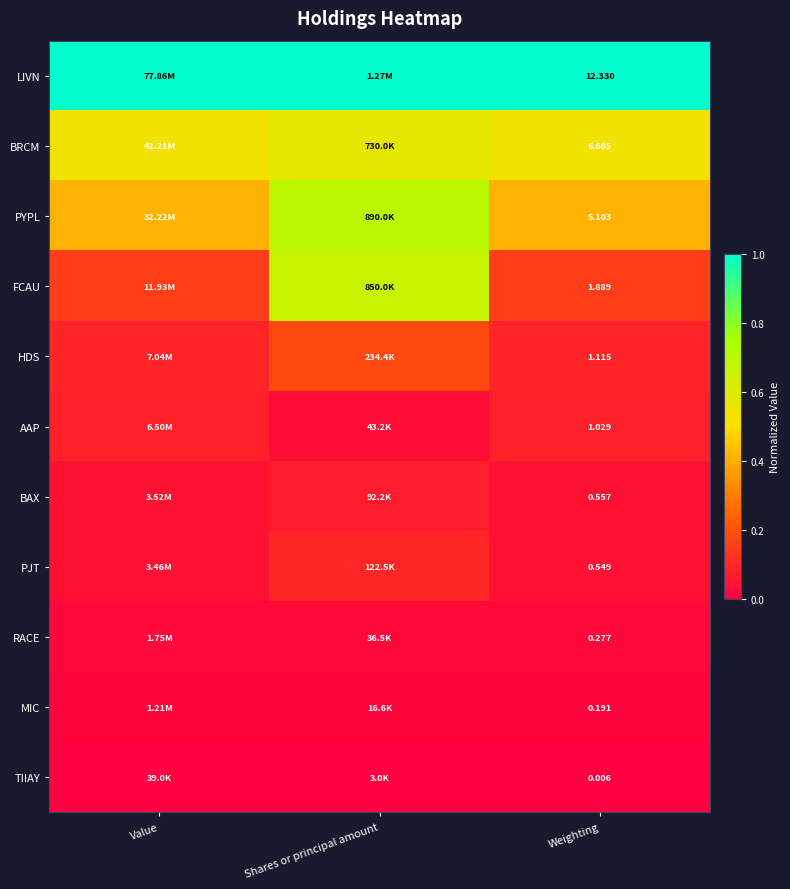

At which category is the sum across all series the highest?

Shares or principal amount